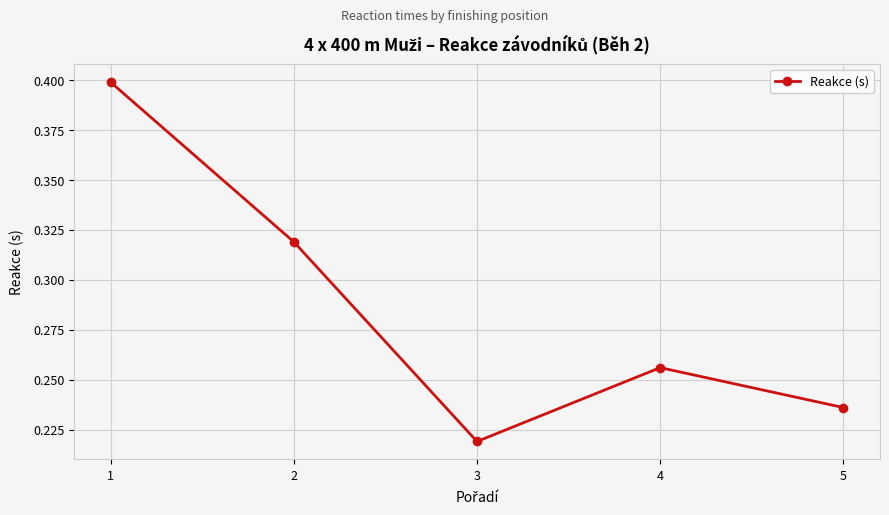

At which category does the data reach its first local valley?

3